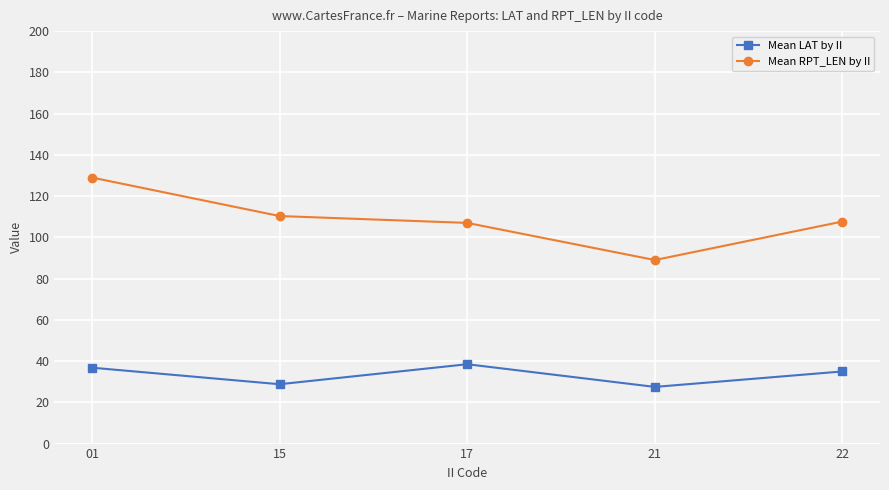

What is the lowest value of the Mean LAT by II series?

27.5